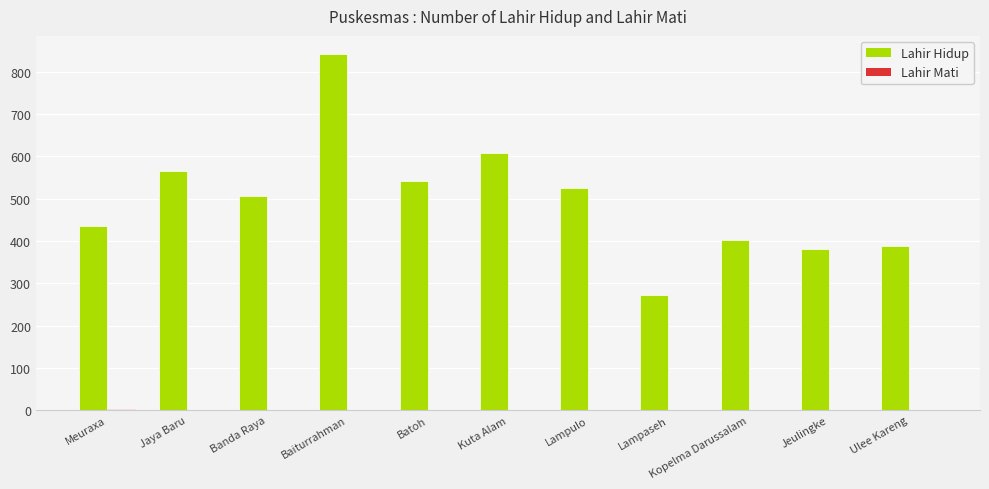

How many categories are shown in the chart?

11